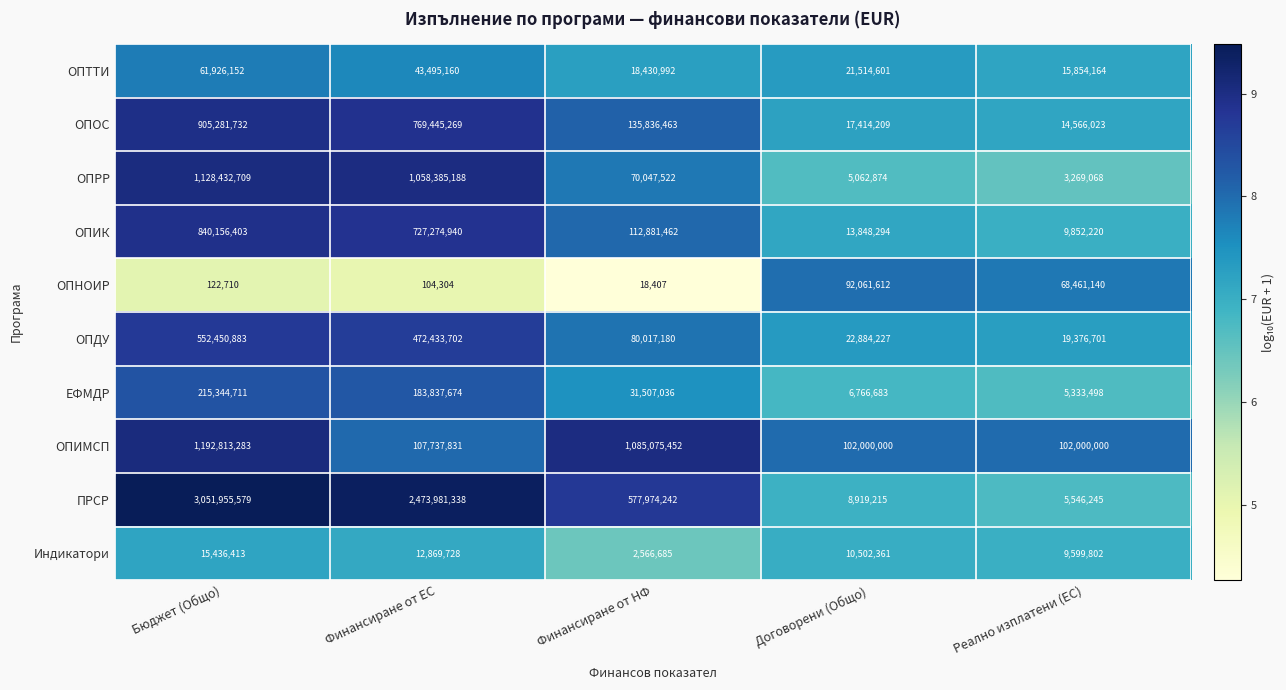

List the series in order of their peak value, lowest first.

Индикатори, ОПТТИ, ОПНОИР, ЕФМДР, ОПДУ, ОПИК, ОПОС, ОПРР, ОПИМСП, ПРСР